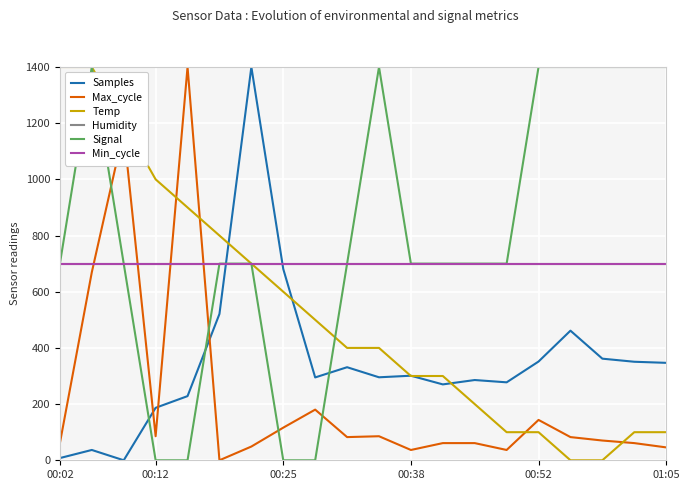

What is the sum of all Samples values?

6989.6